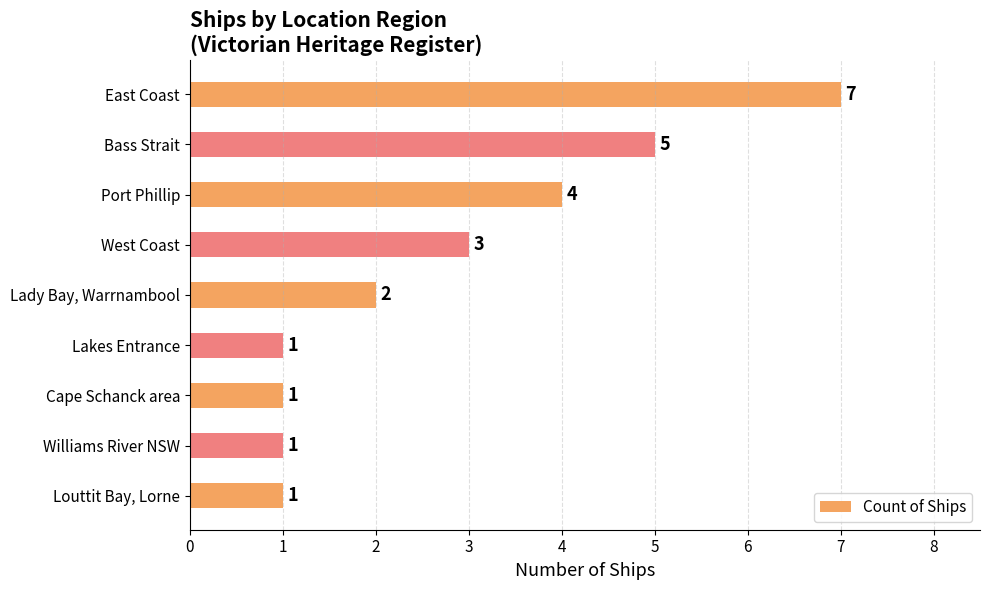

What is the difference between the maximum and minimum values?

6